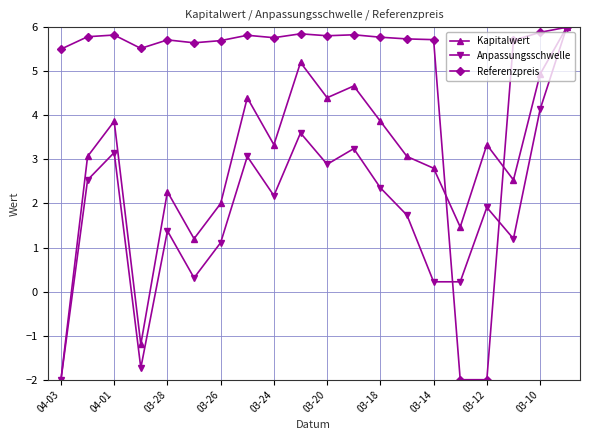

Is this an area chart (filled region under the line)?

No